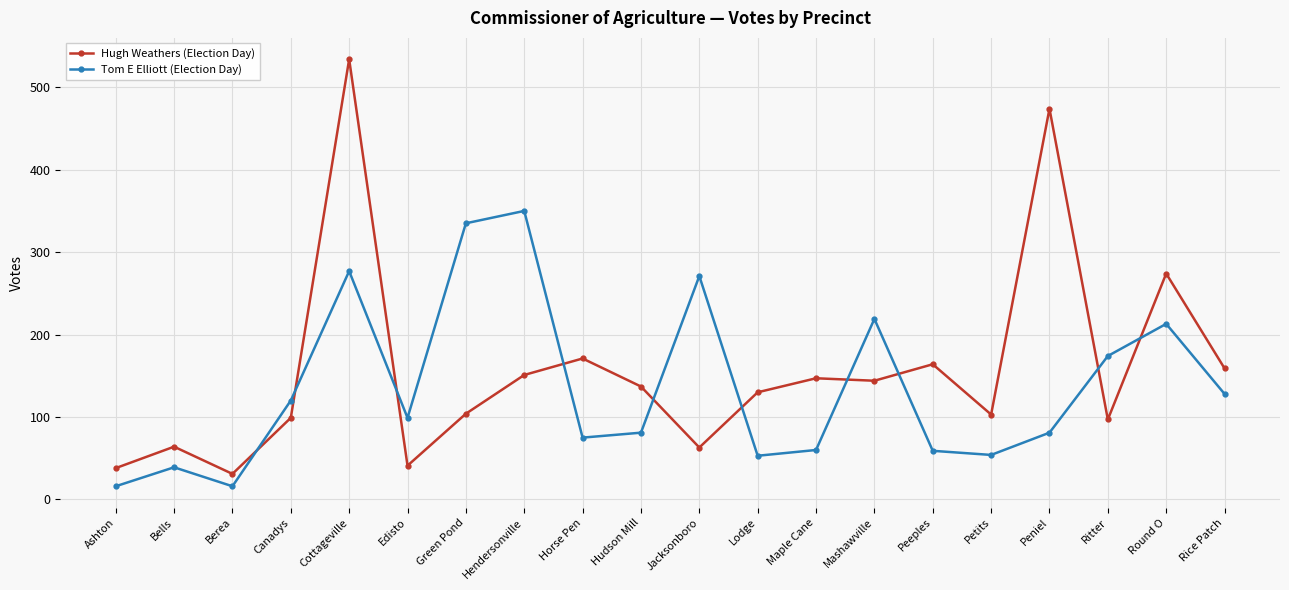

How many times do Hugh Weathers (Election Day) and Tom E Elliott (Election Day) cross each other?

10